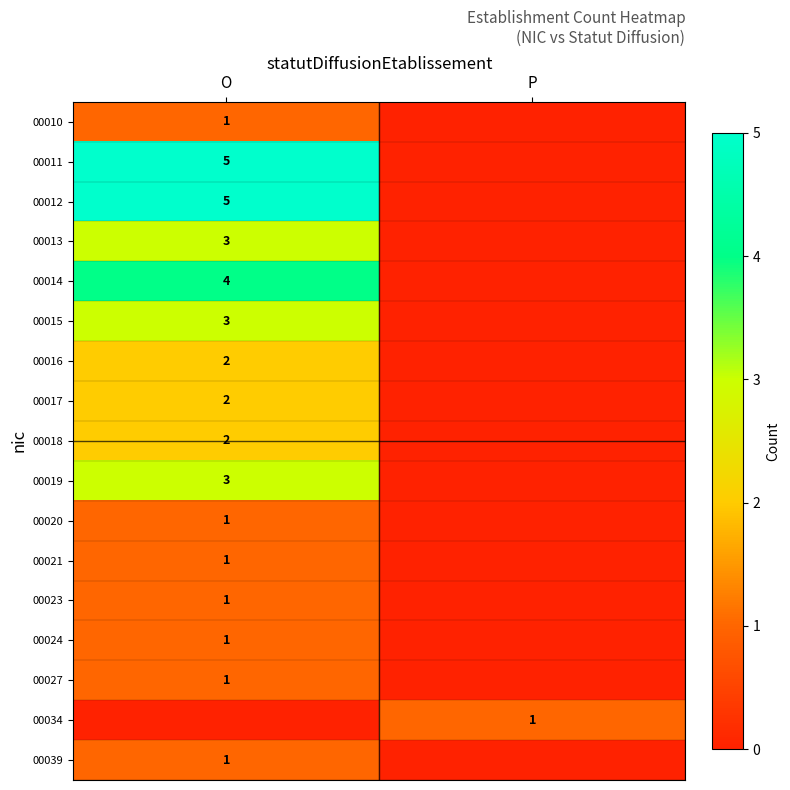

Is it true that 00011 equals 7 at O?

False